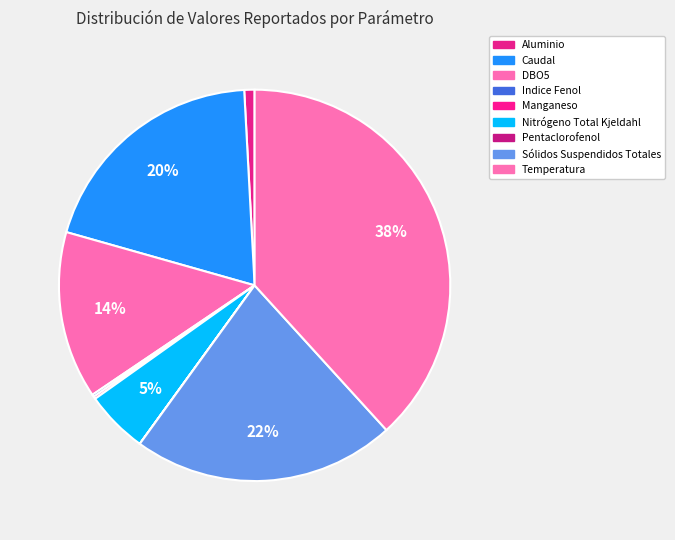

True or false: Indice Fenol accounts for 0% of the total.

True